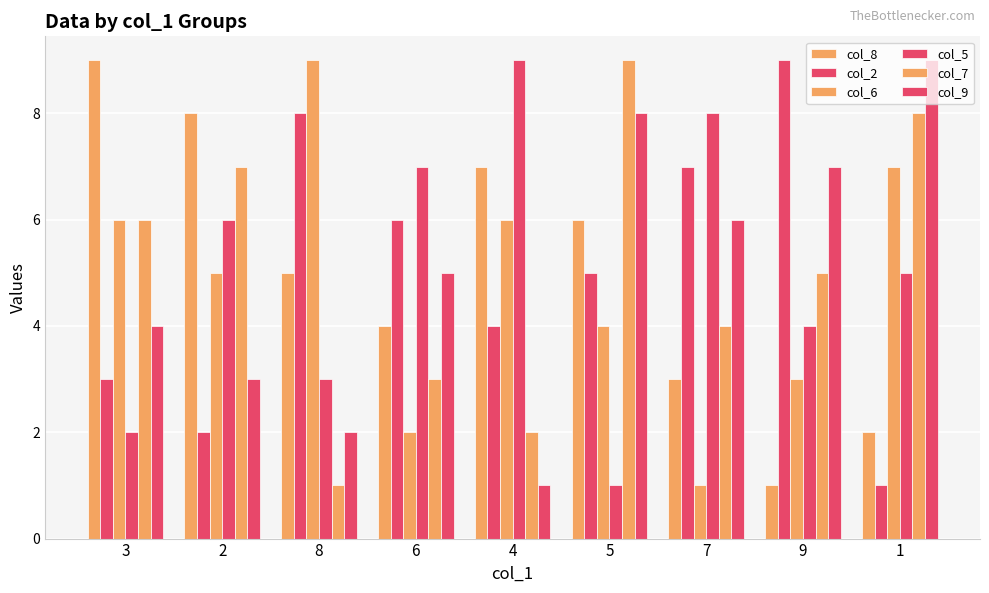

Reading right to left, transcribe all the data shown in this chart.

col_8: 2	1	3	6	7	4	5	8	9
col_2: 1	9	7	5	4	6	8	2	3
col_6: 7	3	1	4	6	2	9	5	6
col_5: 5	4	8	1	9	7	3	6	2
col_7: 8	5	4	9	2	3	1	7	6
col_9: 9	7	6	8	1	5	2	3	4